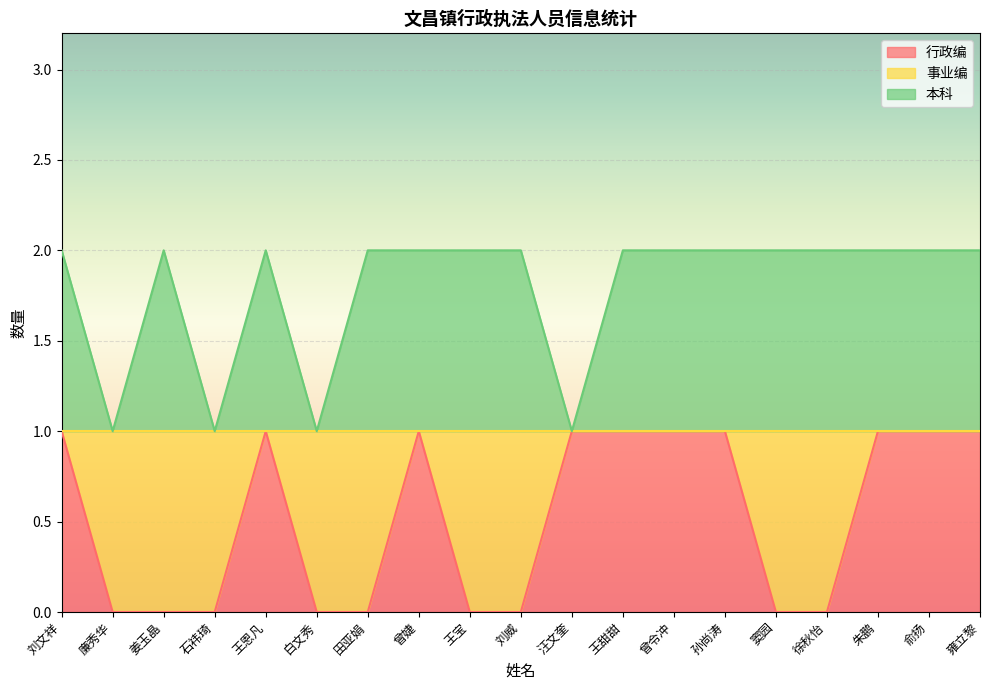

Which series has the largest total across all categories?

本科